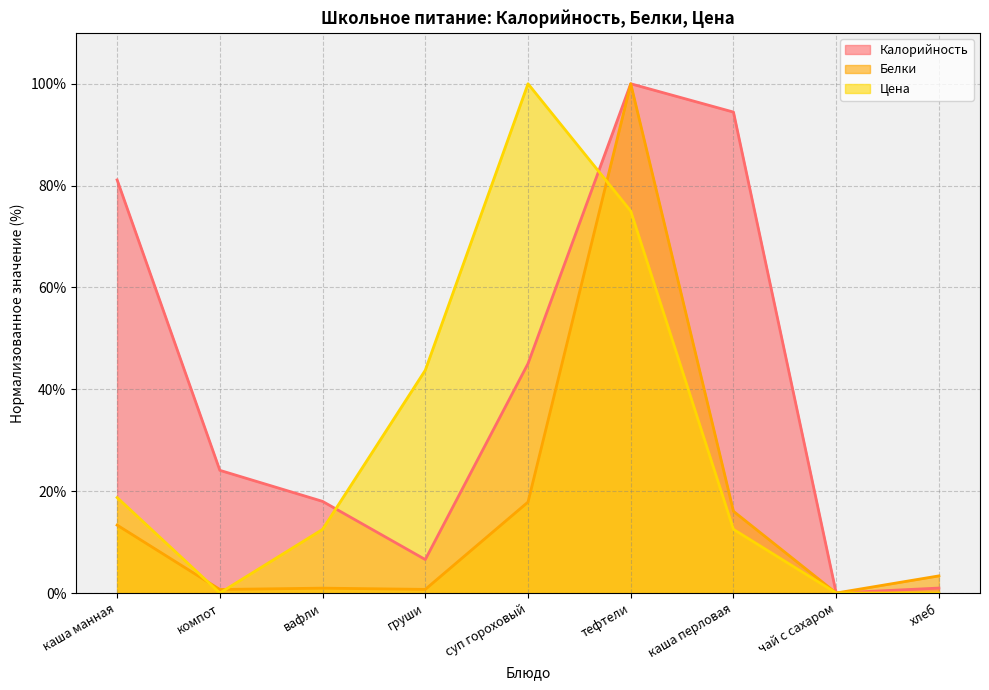

At which label does Цена first exceed 12?

каша манная